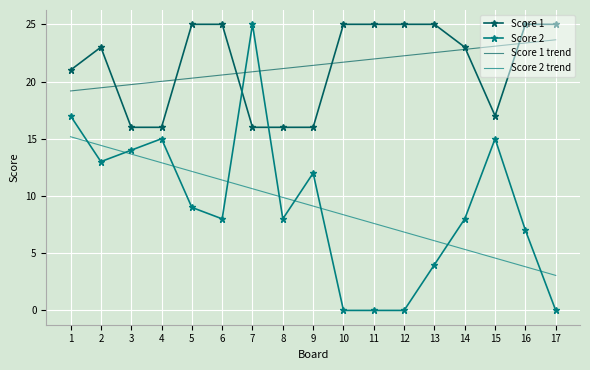

Which series has the largest range (max minus min)?

Score 2